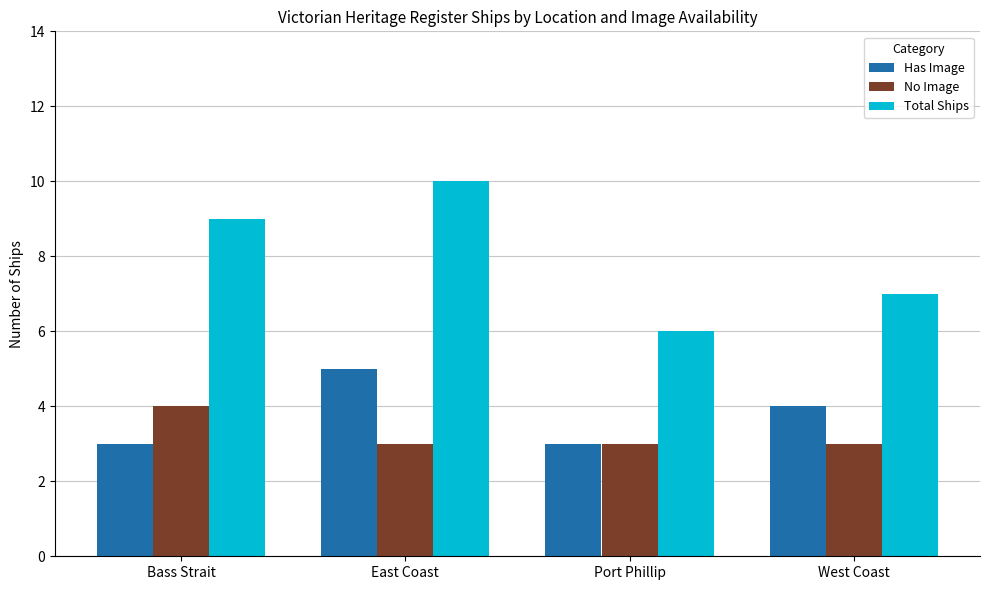

What position from the right is West Coast?

1